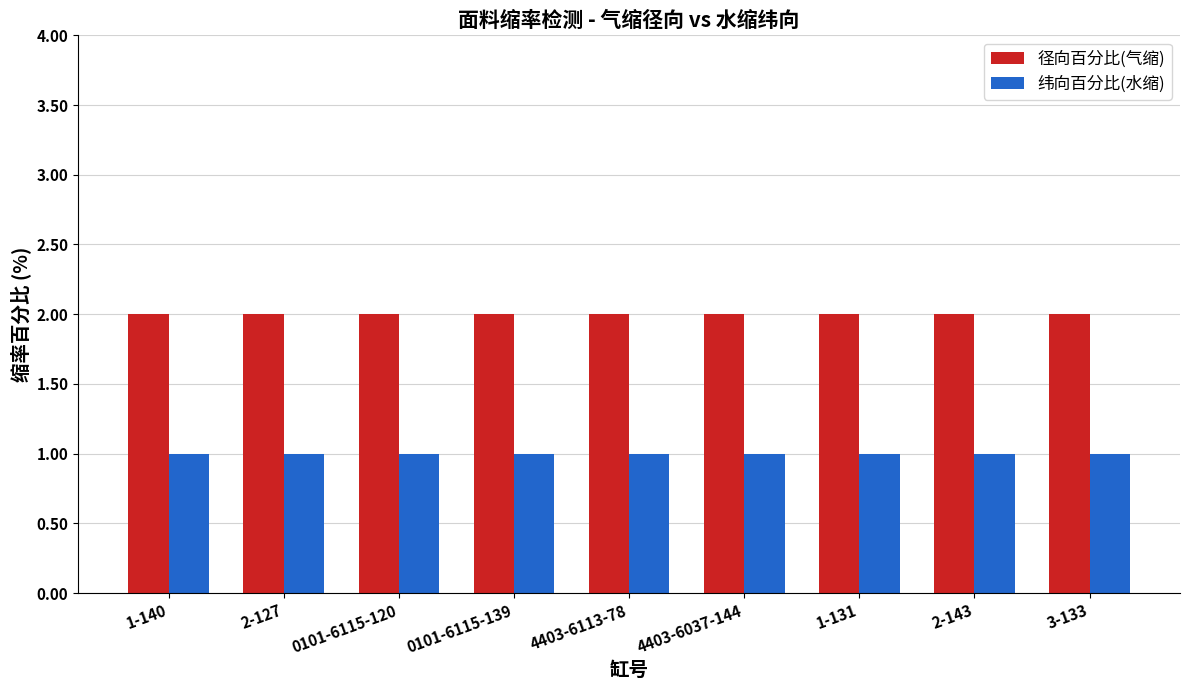

At how many categories does at least one series exceed 1?

9